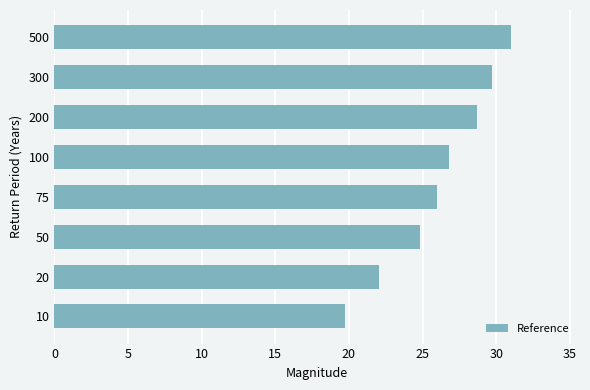

Is it true that the value at 20 is 13.2?

False